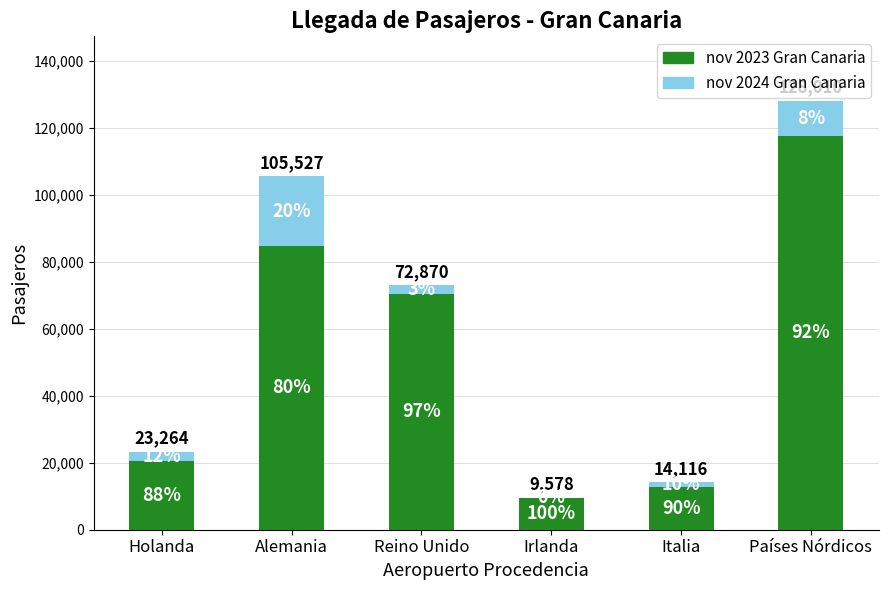

Does the chart contain stacked bars?

Yes